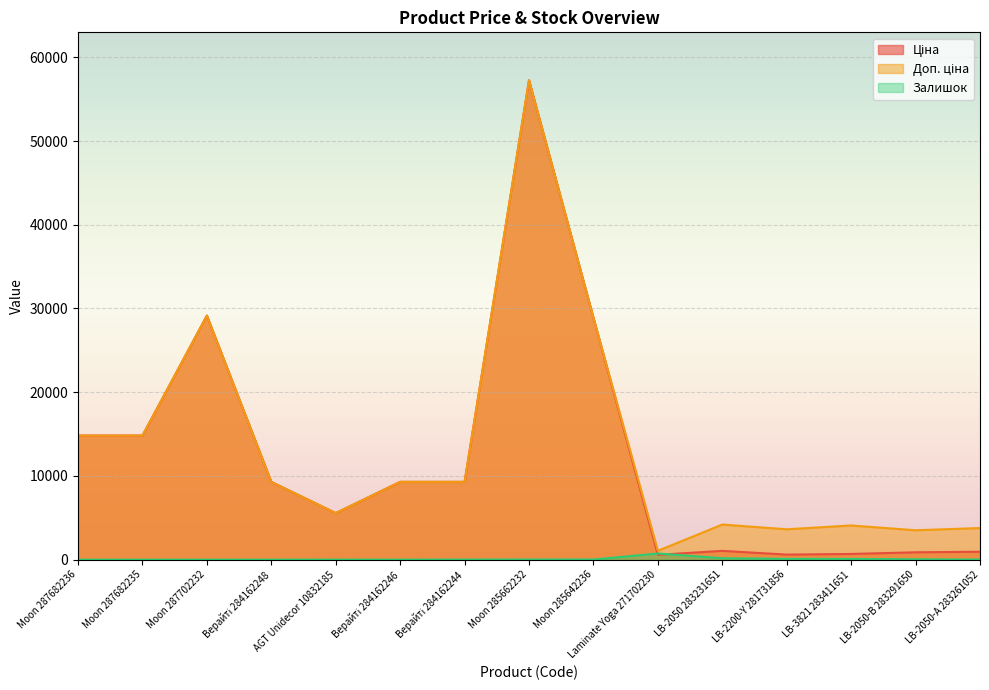

Where does the Залишок series first go above 13?

Moon 285642236